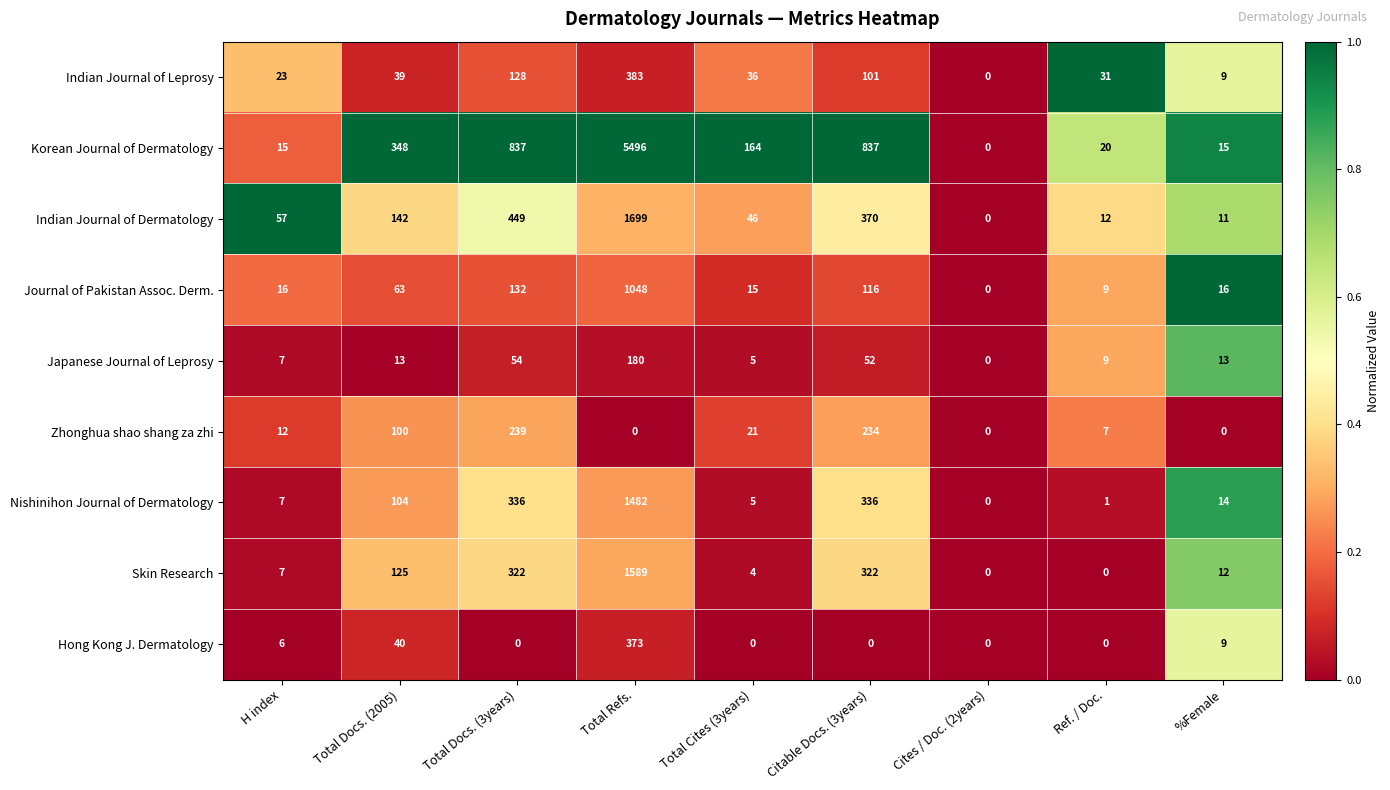

What is the difference between the Indian Journal of Dermatology values at Total Refs. and Total Docs. (2005)?

1557